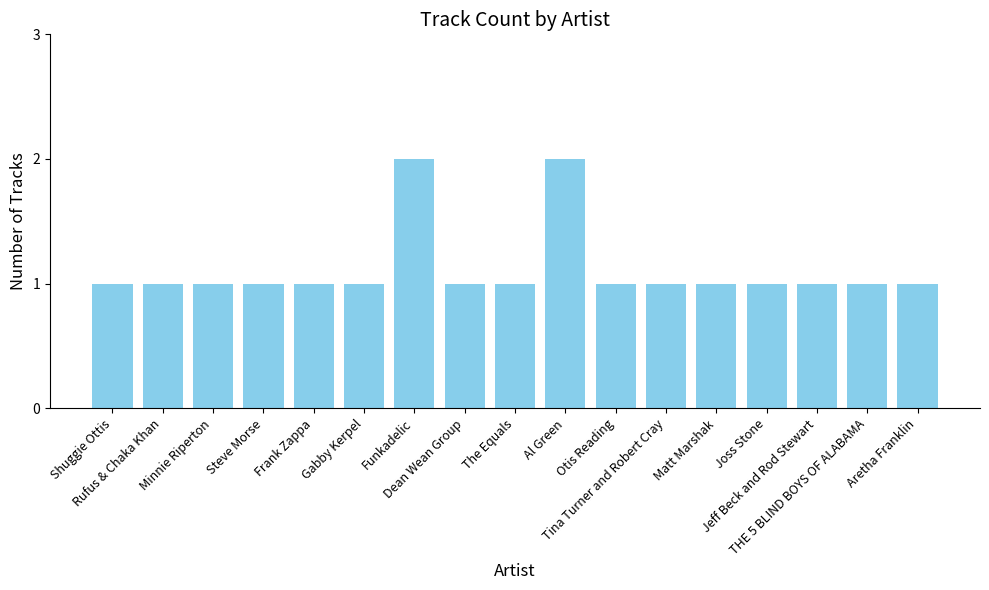

What position from the left is Frank Zappa?

5